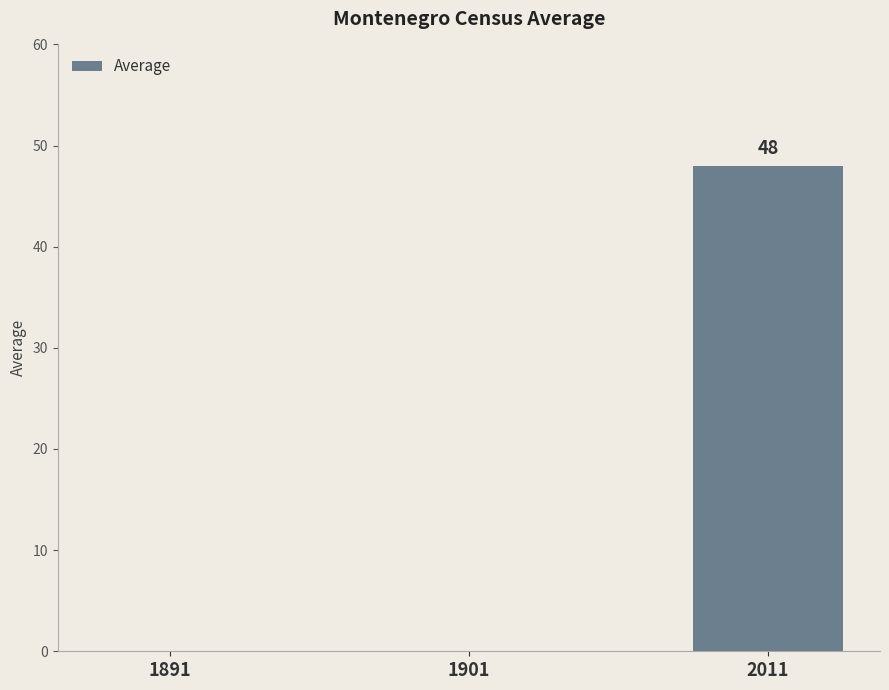

What is the sum of the values at 1891 and 2011?

48